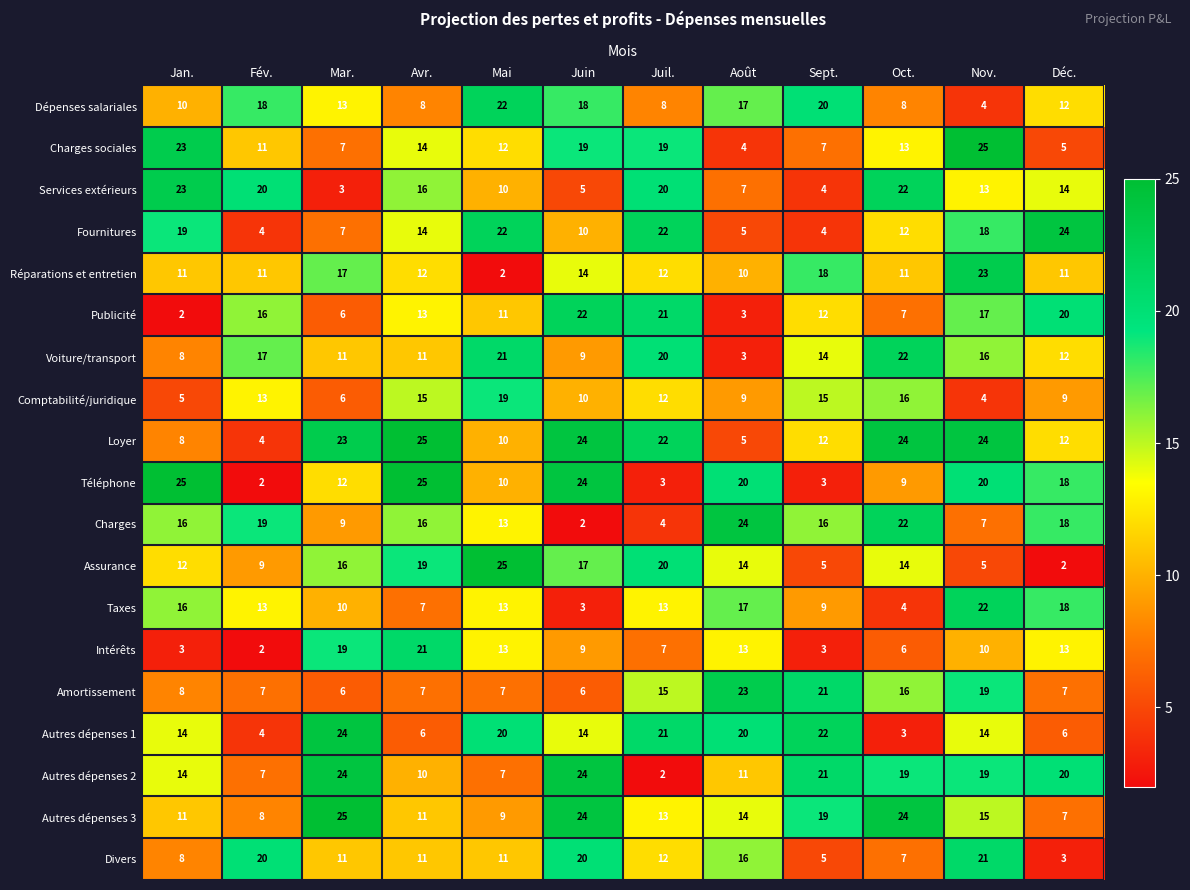

What is the minimum value shown in the chart?

2